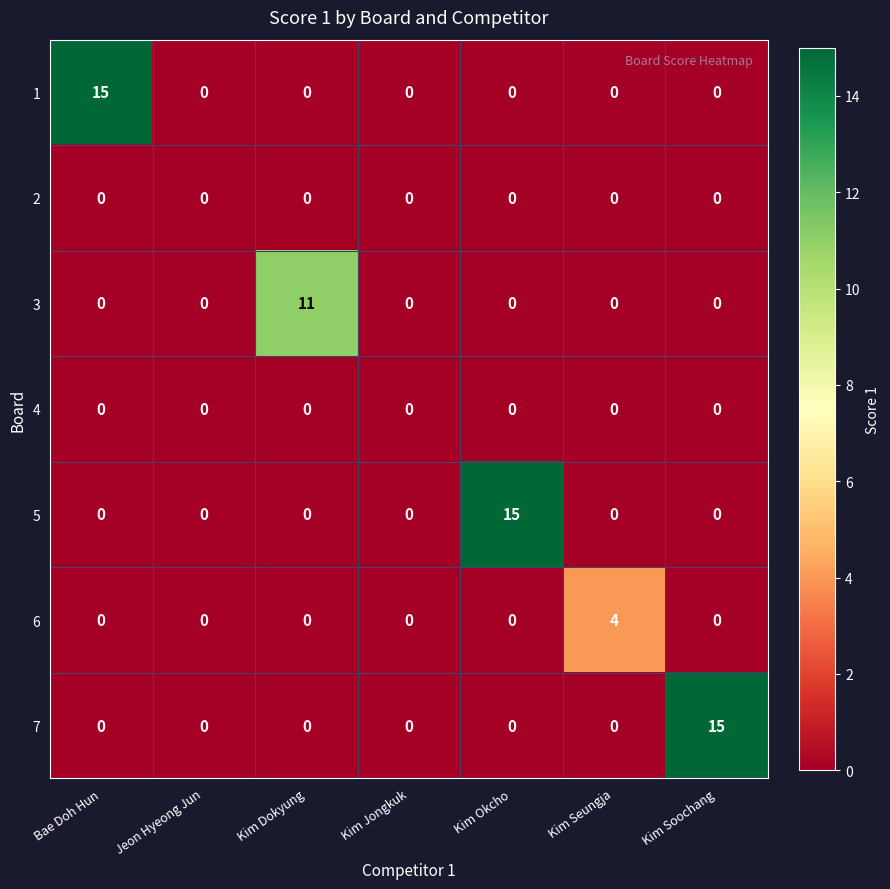

Is it true that 1 equals -6 at Kim Seungja?

False